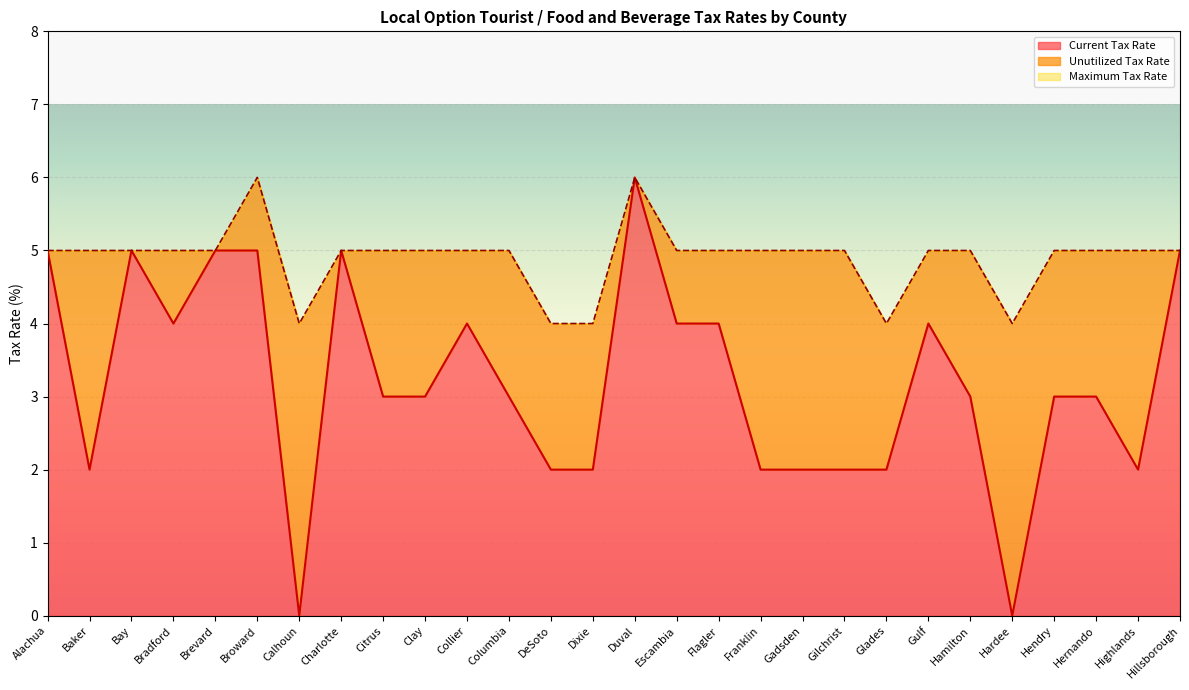

What is the total value across all series at Glades?

4